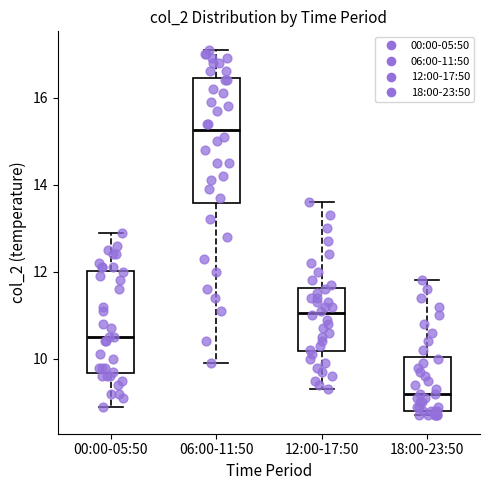

Where does the median line of the box for 00:00-05:50 sit on the y-axis? The values are not printed on the chart, so give them approximately, as read against the axis.

10.6